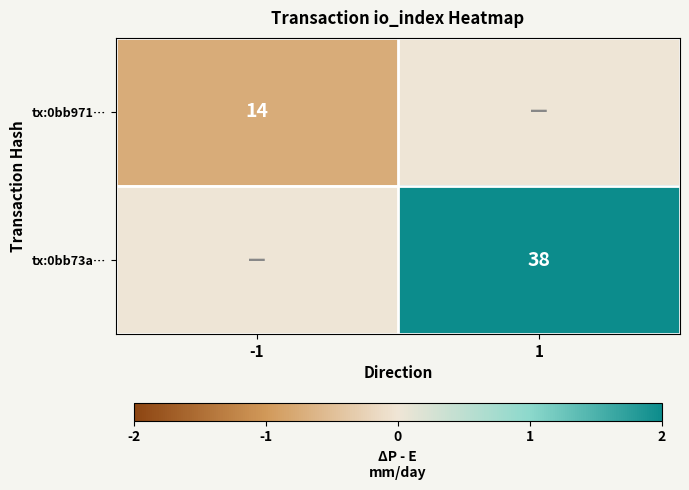

The value of tx:0bb73a… at 1 is 10. True or false?

False